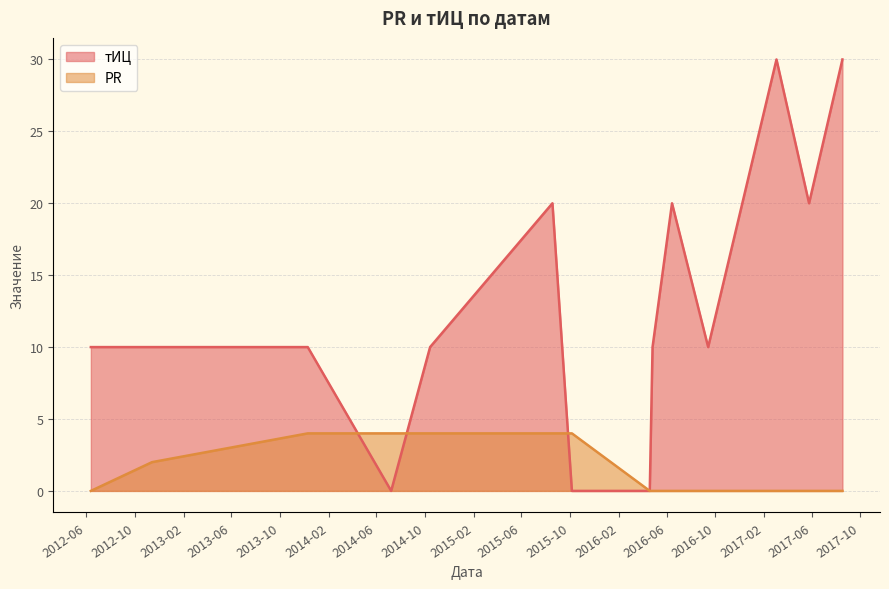

What is the spread (max minus min) of values at 2016-09-13?

10